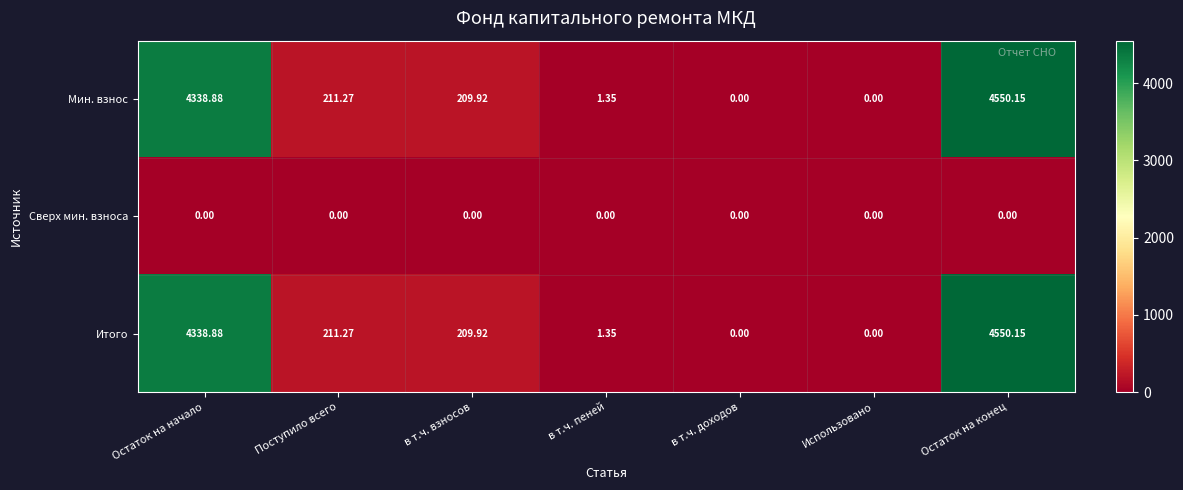

What is the difference between the highest and lowest values at Поступило всего?

211.3